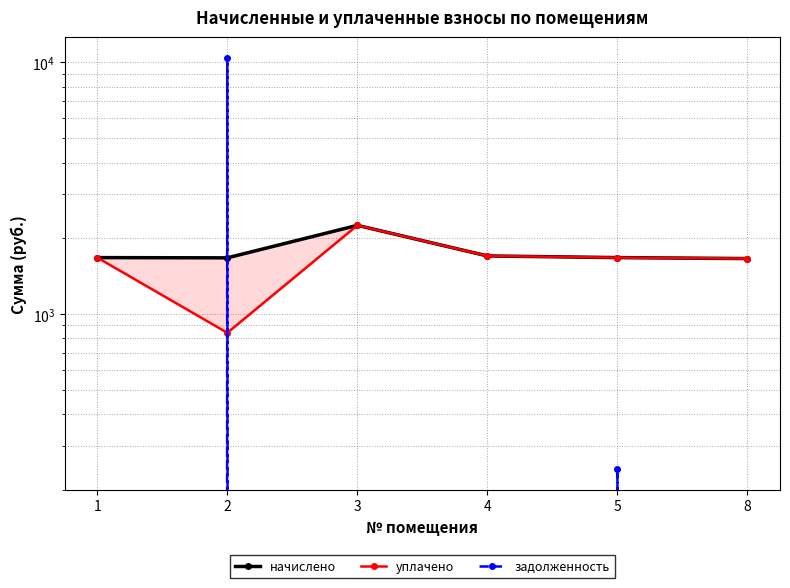

At which category does the chart reach its peak across all series?

2